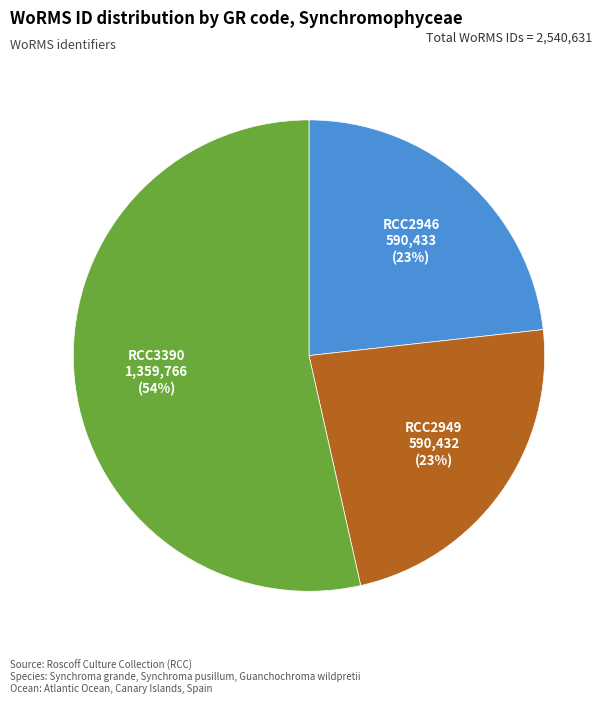

Is it true that RCC2949 is 23% of the pie?

True